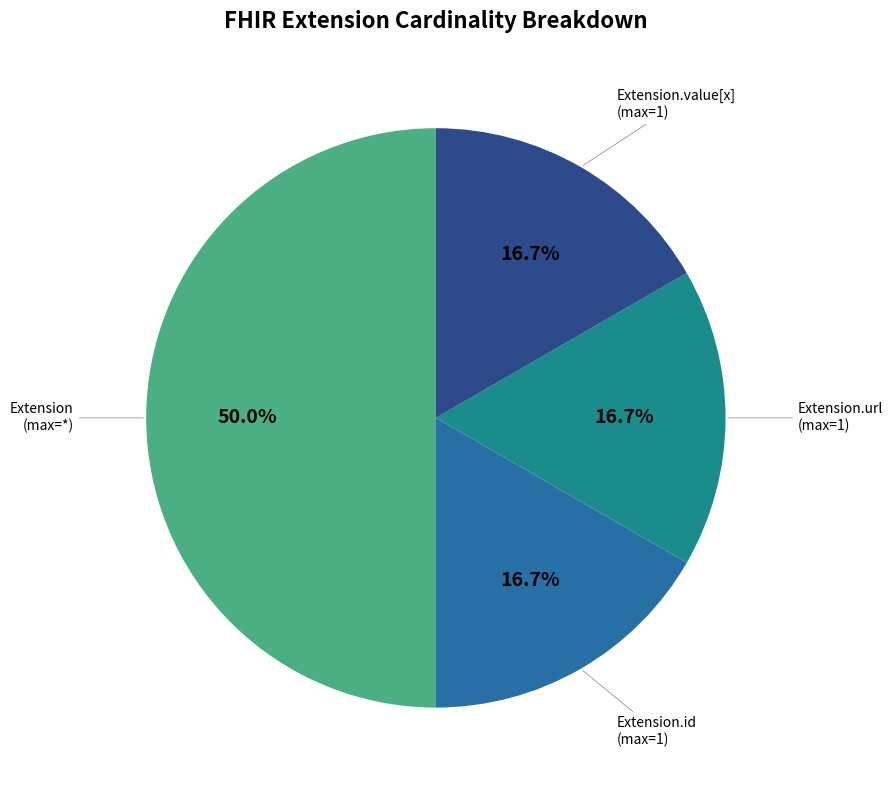

Count the number of slices in the pie.

4